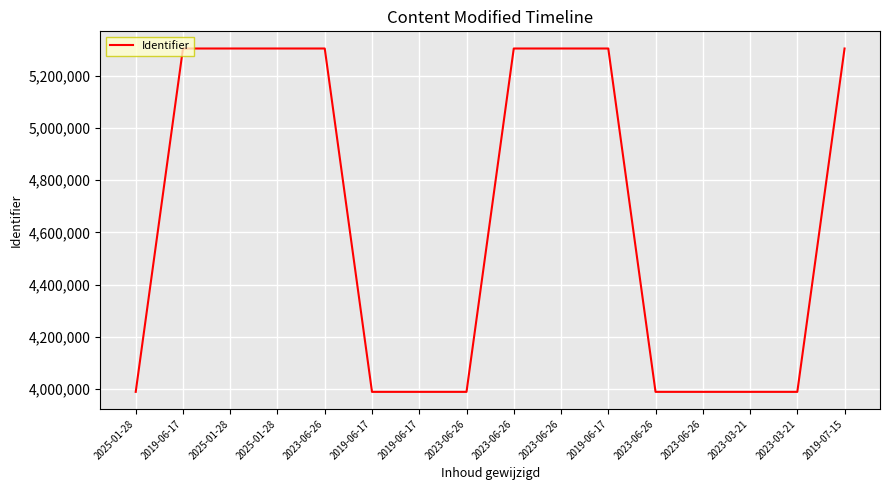

What is the difference between the maximum and minimum values?

1314326